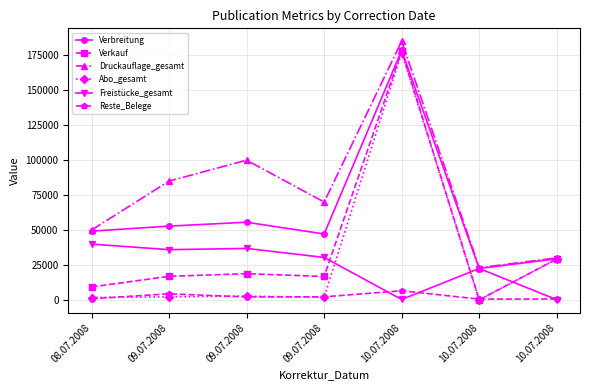

How many data points does each series have?

7